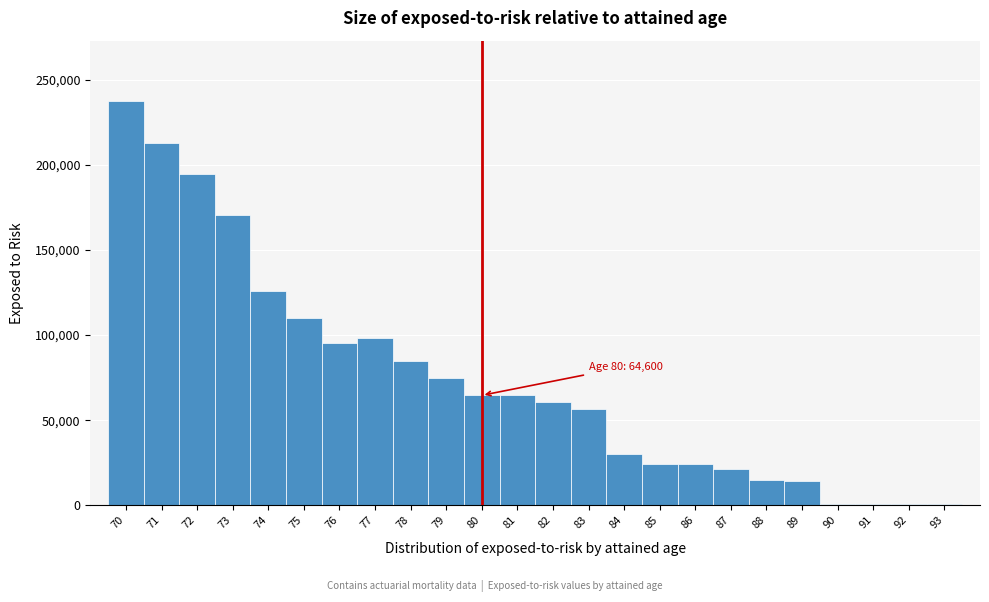

Which range on the x-axis has the tallest bar?

69.5 to 70.5